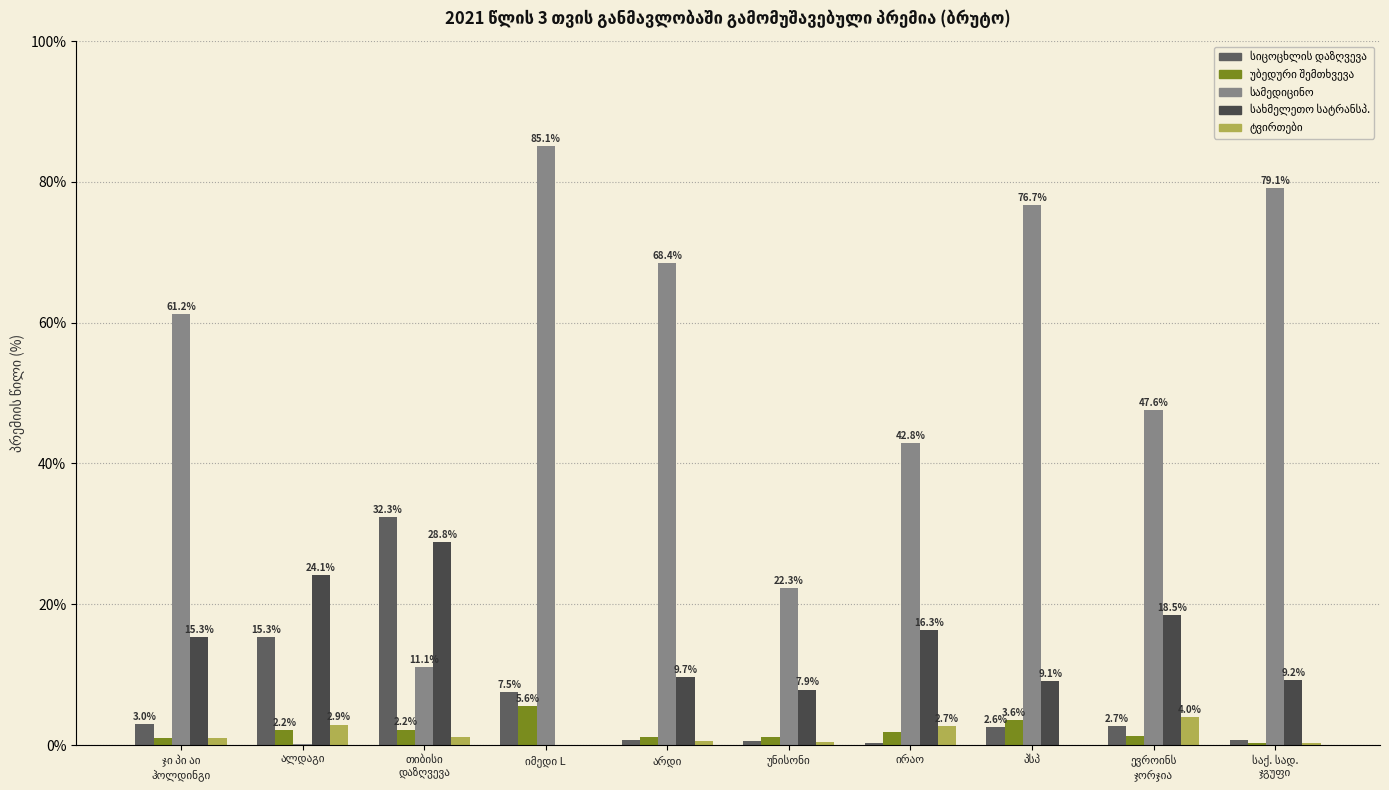

Which series has the largest total across all categories?

სამედიცინო დაზღვევა (ბრუტო)